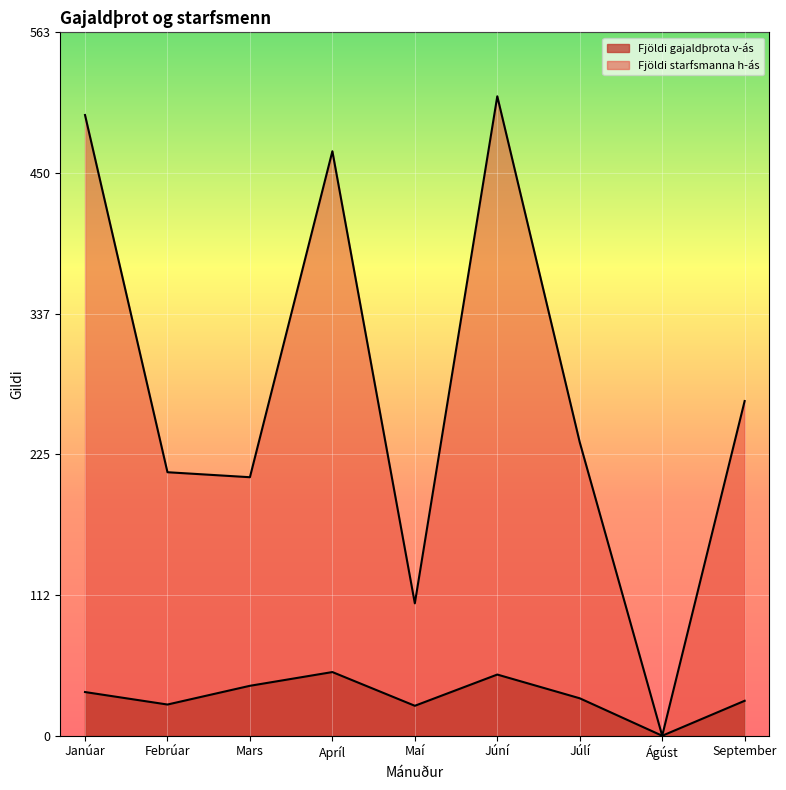

Reading left to right, list all the values displayed in this chart.

Fjöldi gajaldþrota v-ás: 35	25	40	51	24	49	30	0	28
Fjöldi starfsmanna h-ás: 497	211	207	468	106	512	235	0	268